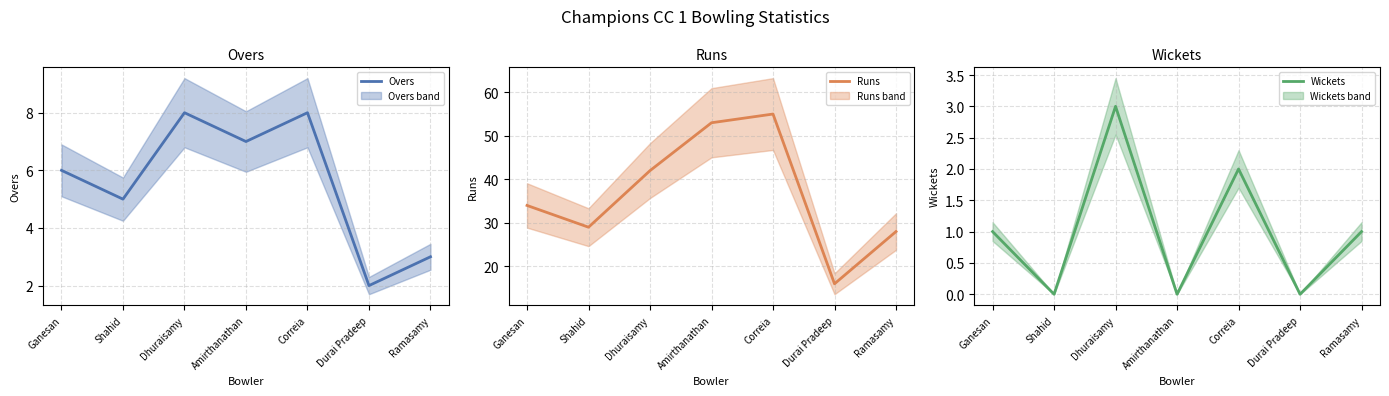

Which series has the largest range (max minus min)?

Runs